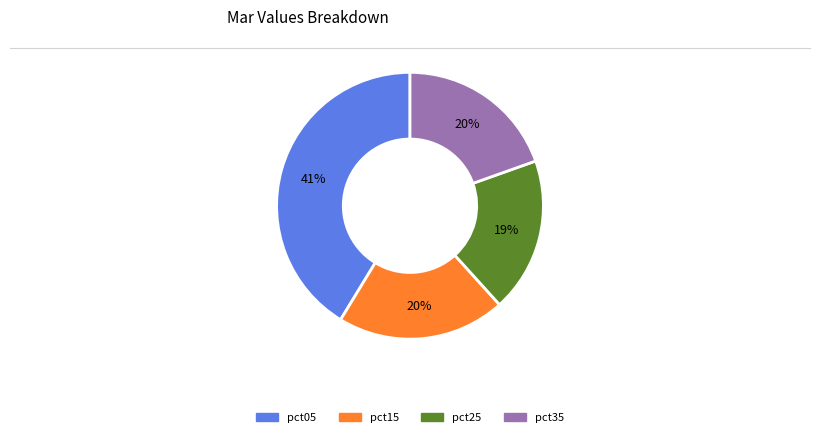

Is there a majority slice in this chart?

No